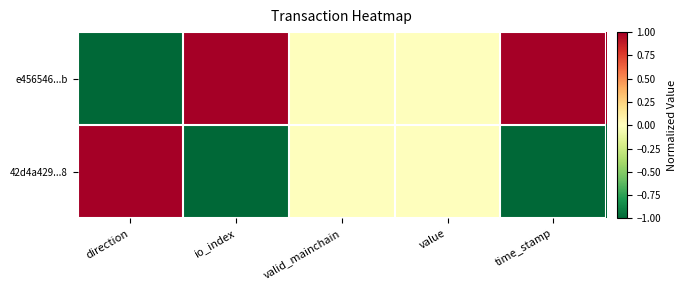

Which label corresponds to the smallest value in the chart?

direction